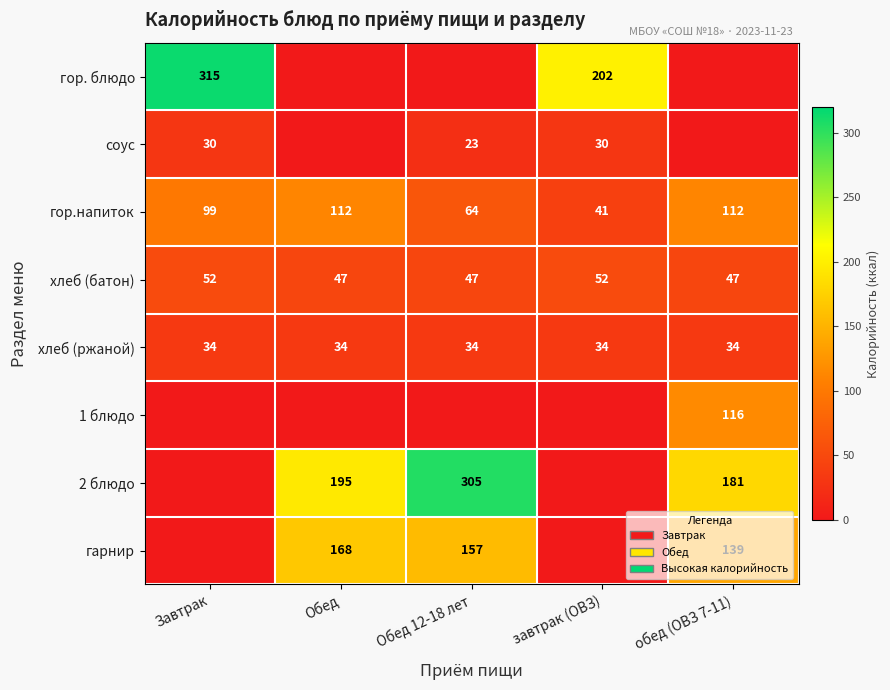

What value does the хлеб (ржаной) series have at Обед?

34